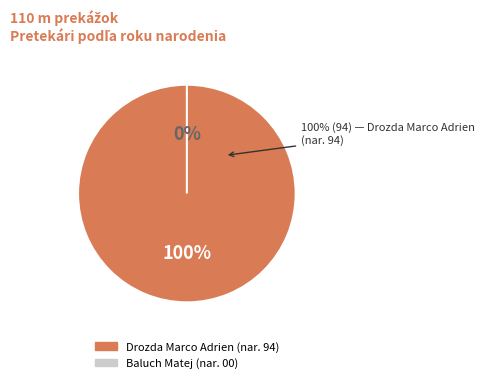

Count the number of slices in the pie.

2